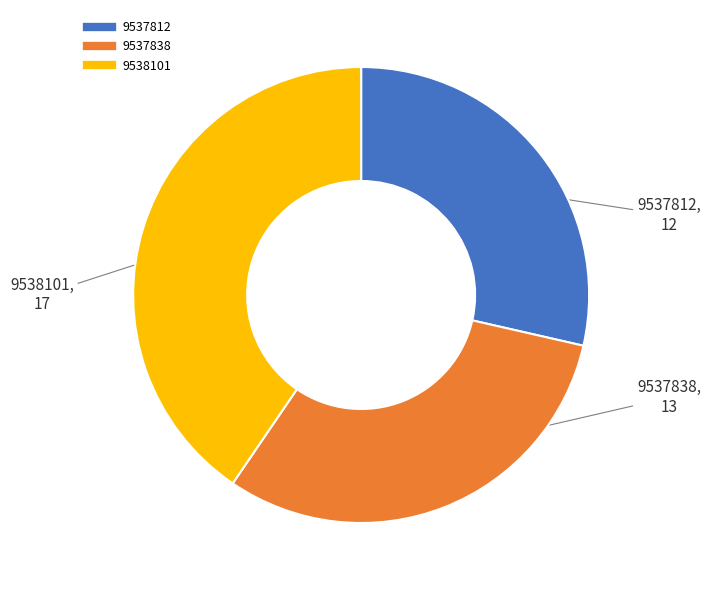

Is there any slice that represents more than half of the pie?

No